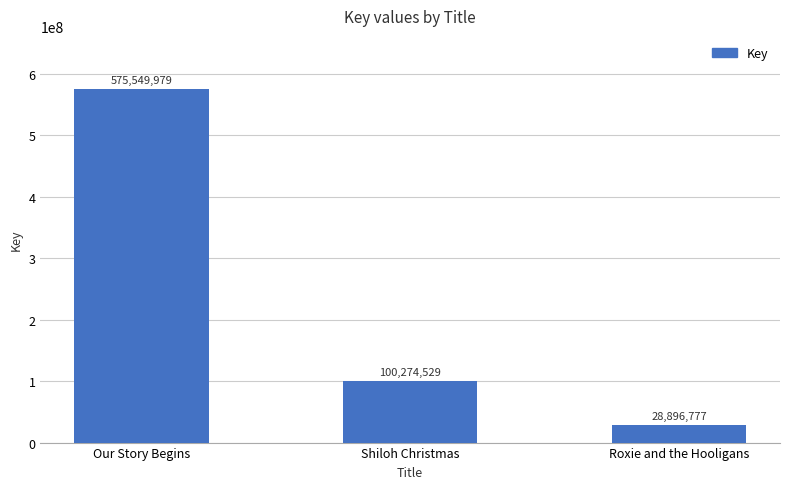

What is the change in value from Our Story Begins to Shiloh Christmas?

-475275450